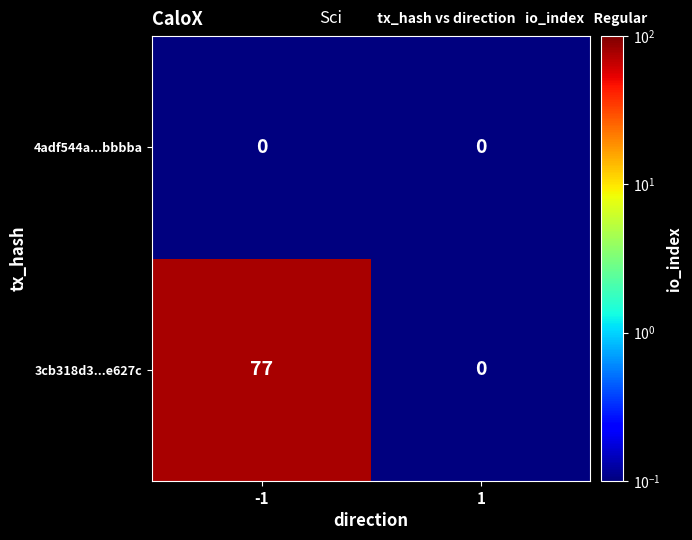

What is the difference between the maximum and minimum values in the 3cb318d3...e627c series?

77